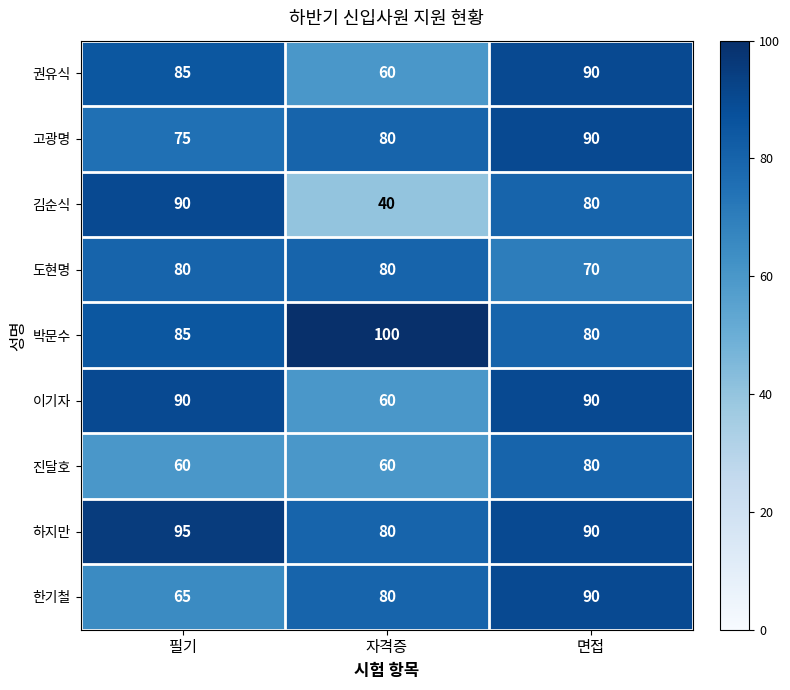

At how many categories does at least one series exceed 96?

1